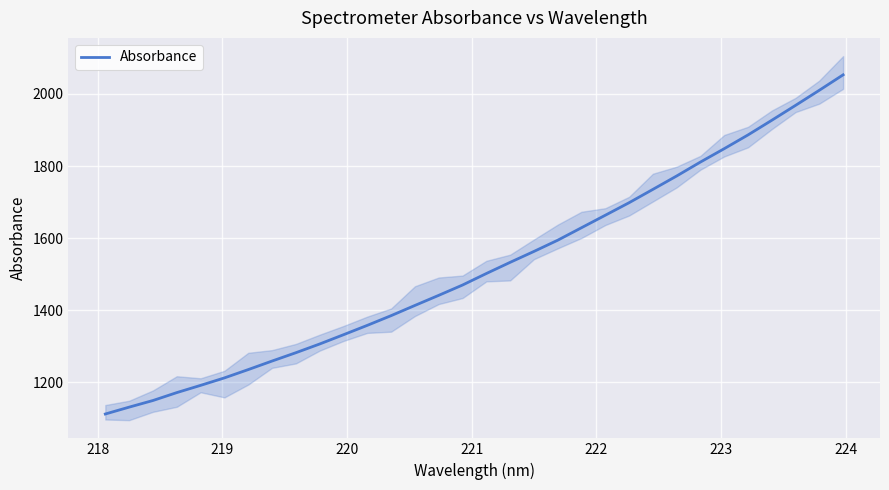

Reading right to left, list all the values displayed in this chart.

2053.2	2010.4	1968.4	1927.0	1886.4	1848.2	1811.1	1772.3	1735.1	1698.1	1663.3	1628.7	1594.0	1562.8	1532.5	1501.5	1469.5	1440.9	1412.9	1384.5	1357.6	1331.5	1305.8	1281.6	1258.4	1234.7	1211.6	1190.9	1170.8	1148.8	1130.4	1111.3